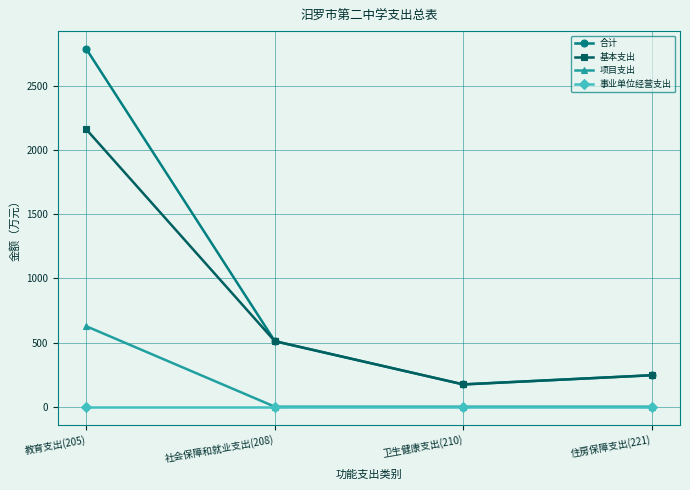

At how many categories does at least one series exceed 1625?

1